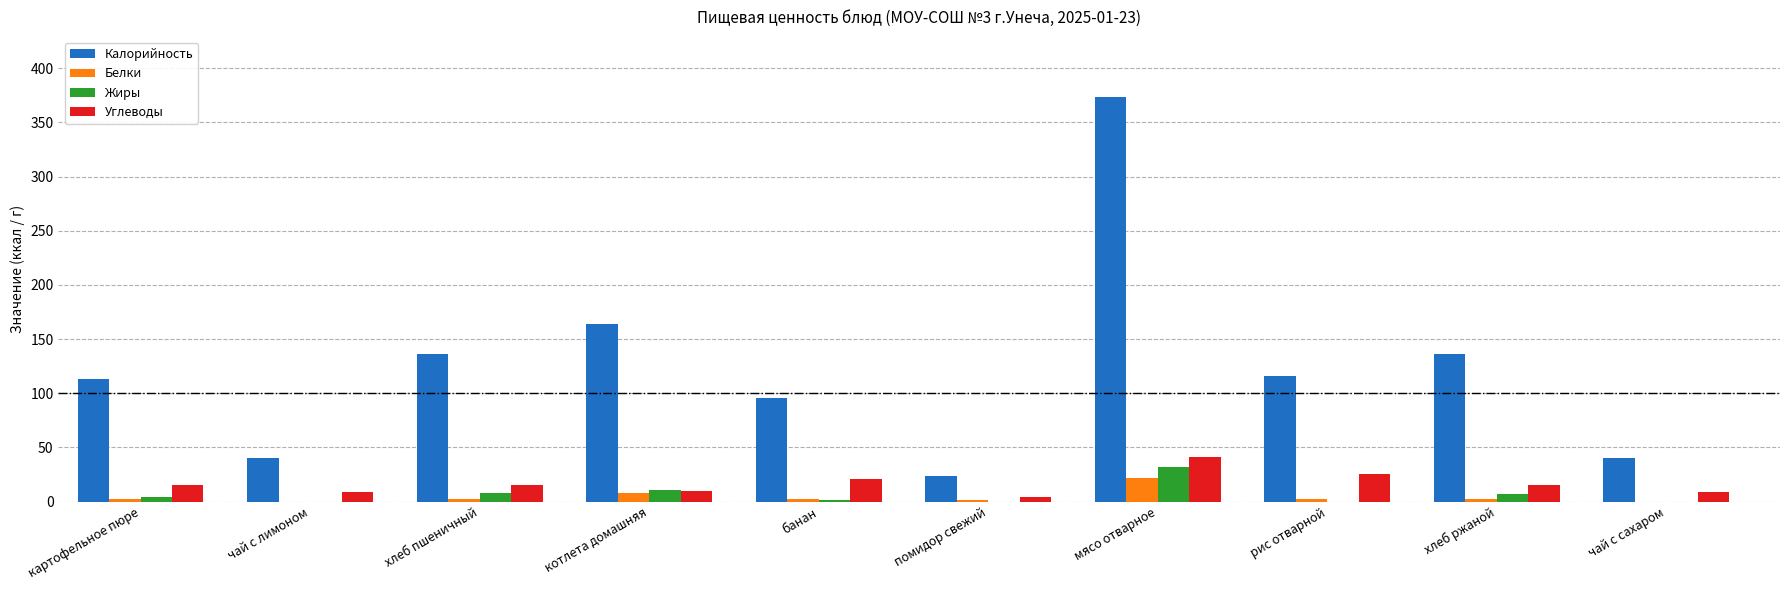

What is the highest value of the Калорийность series?

373